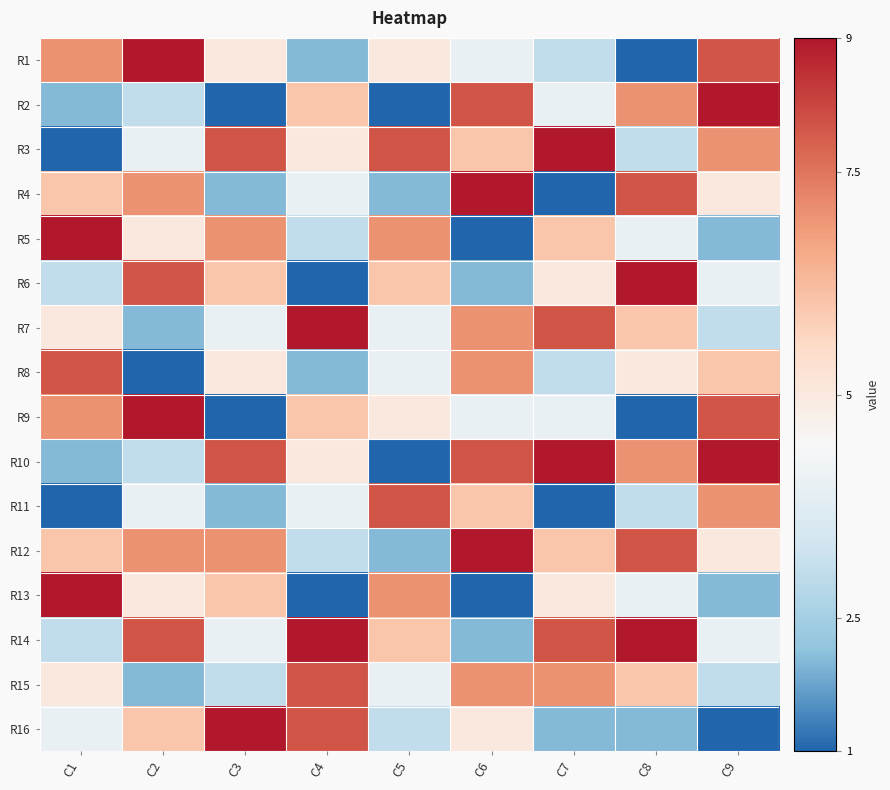

What is the spread (max minus min) of values at C7?

8